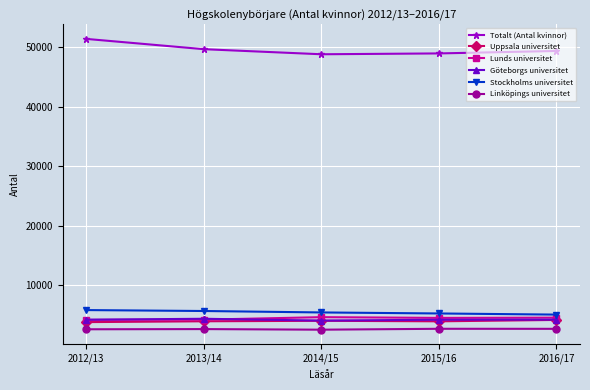

True or false: Göteborgs universitet and Uppsala universitet intersect in this chart.

False